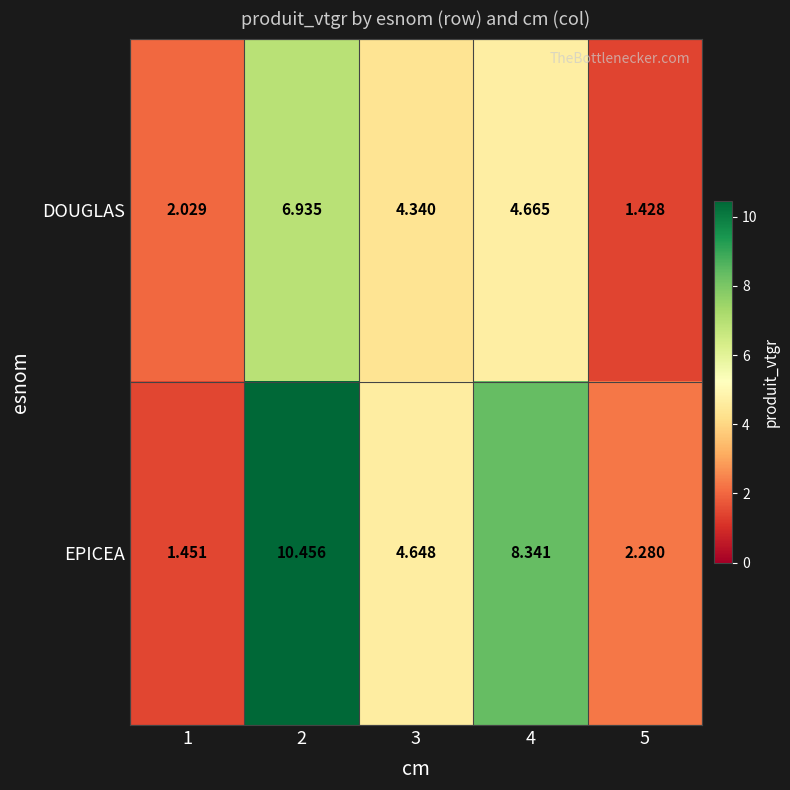

Between 1 and 2, which series saw the biggest shift?

EPICEA